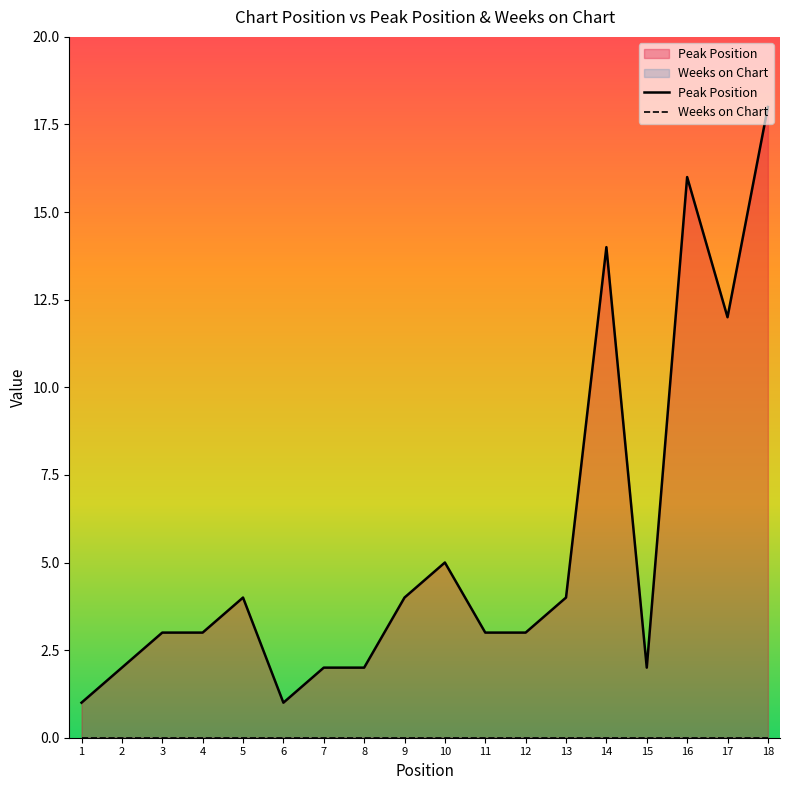

At 16, list the series in order from smallest to largest.

Weeks on Chart, Peak Position